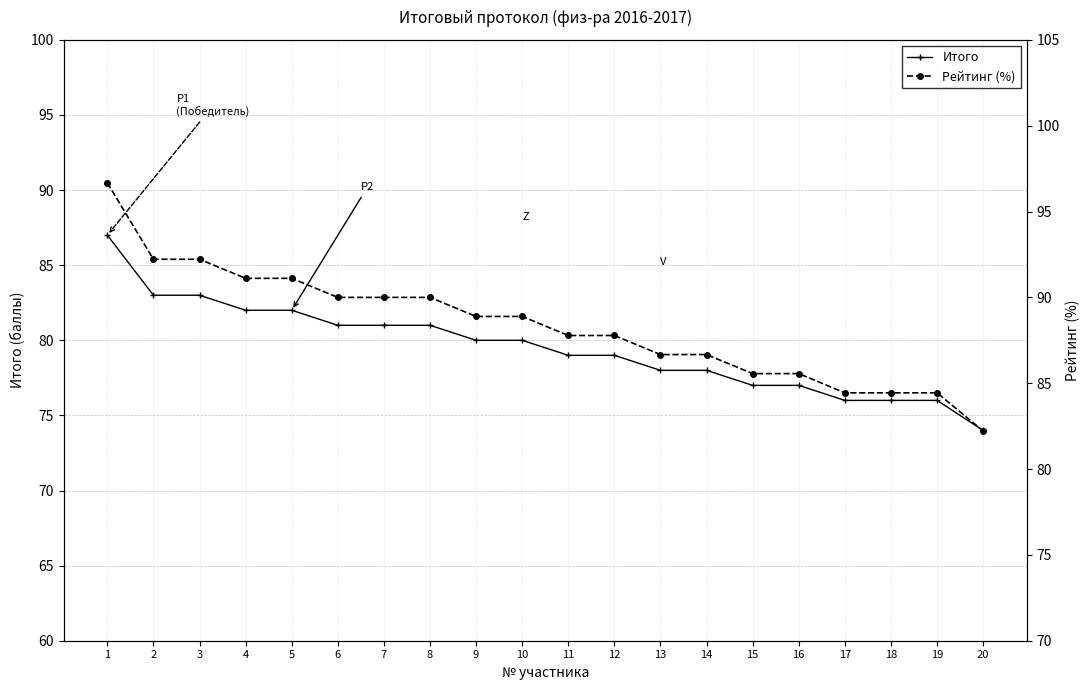

Reading left to right, list all the values displayed in this chart.

Итого: 87.0	83.0	83.0	82.0	82.0	81.0	81.0	81.0	80.0	80.0	79.0	79.0	78.0	78.0	77.0	77.0	76.0	76.0	76.0	74.0
Рейтинг (%): 96.7	92.2	92.2	91.1	91.1	90.0	90.0	90.0	88.9	88.9	87.8	87.8	86.7	86.7	85.6	85.6	84.4	84.4	84.4	82.2